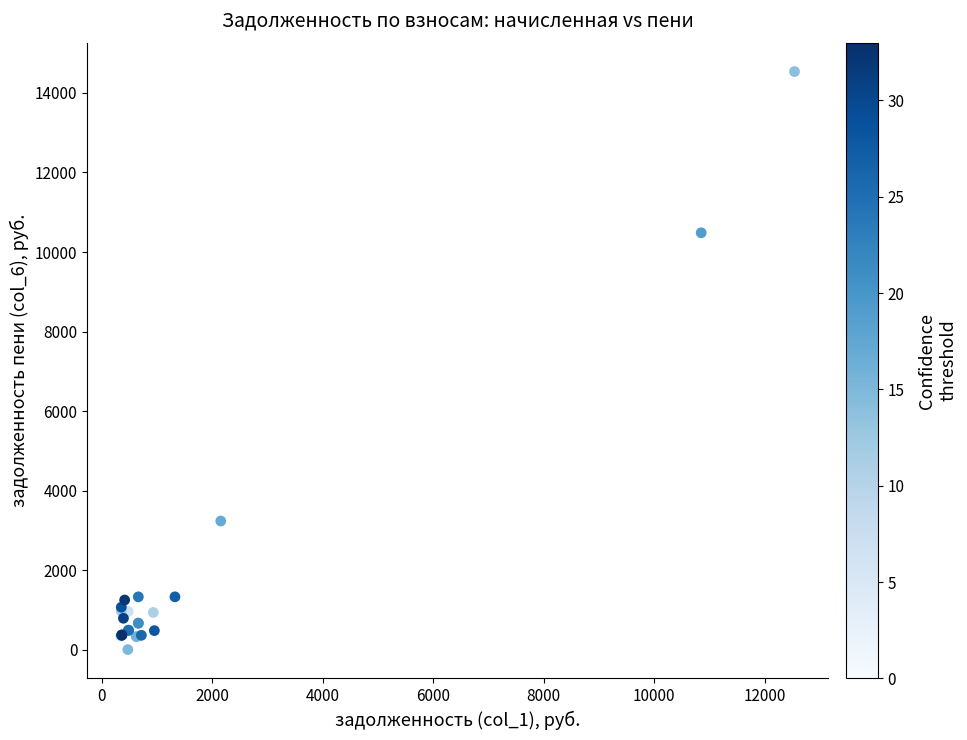

What Y value in the scatter plot is closest to 7269?

10483.6